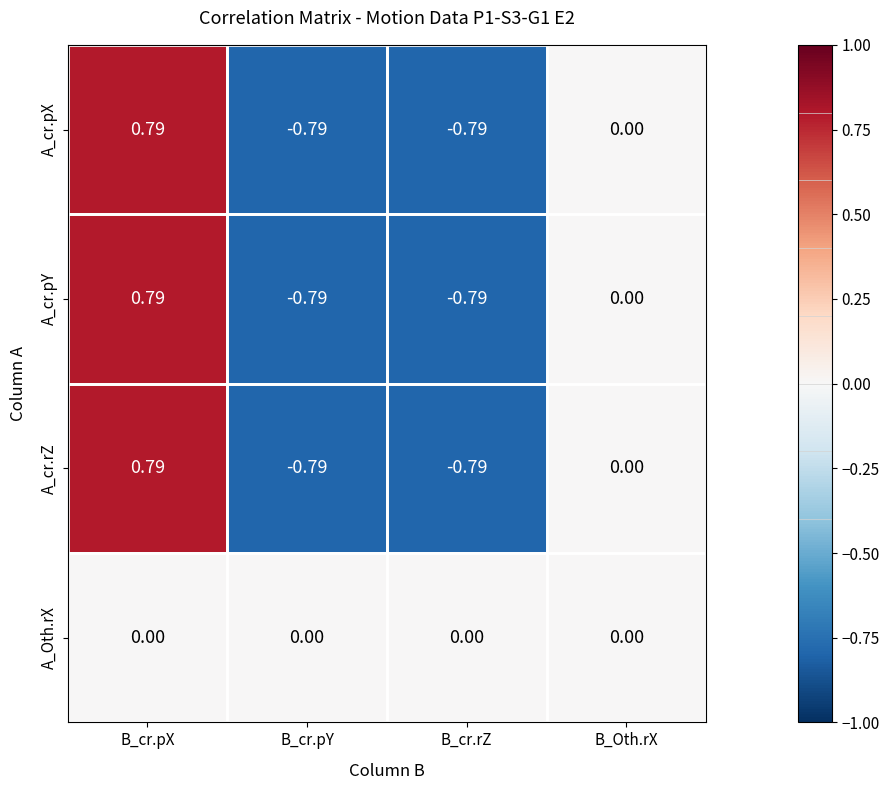

How many series are shown in this chart?

4